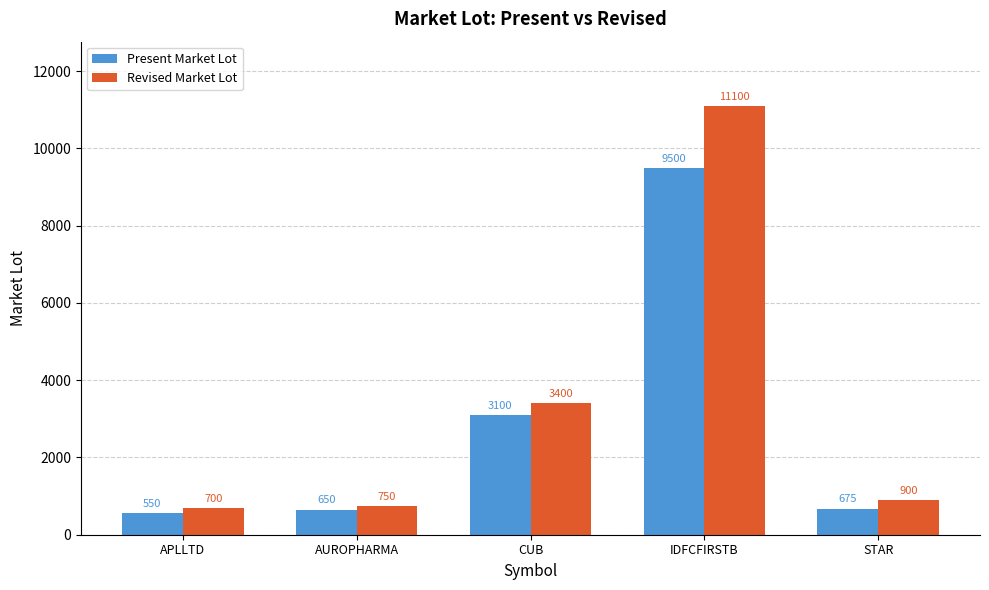

Reading left to right, transcribe all the data shown in this chart.

Present Market Lot: APLLTD=550	AUROPHARMA=650	CUB=3100	IDFCFIRSTB=9500	STAR=675
Revised Market Lot: APLLTD=700	AUROPHARMA=750	CUB=3400	IDFCFIRSTB=11100	STAR=900